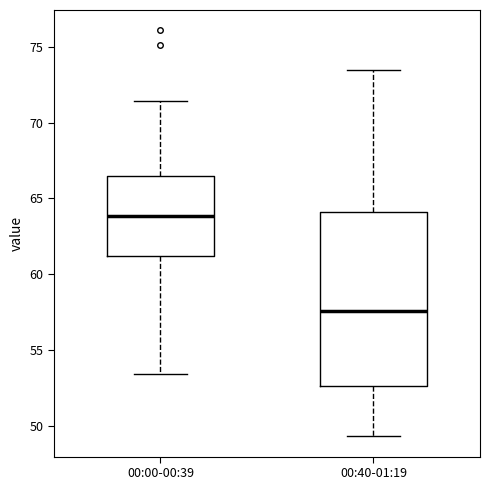

Reading left to right, transcribe this box plot: for each box, give where its median line is, the range the box spans, and where its two whiskers end, as read against the y-axis. The values are not printed on the chart, so give them approximately, as read against the axis.

00:00-00:39: median 64.0, box 61.0 to 66.5, whiskers 53.5 to 71.5
00:40-01:19: median 57.5, box 52.5 to 64.0, whiskers 49.5 to 73.5